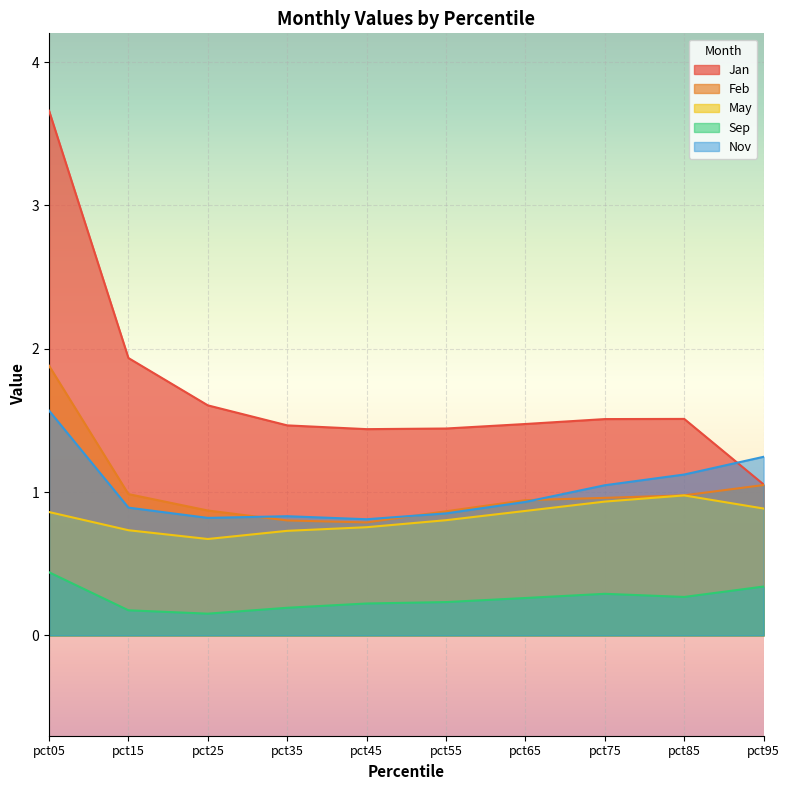

What value does the Jan series have at pct75?

1.5